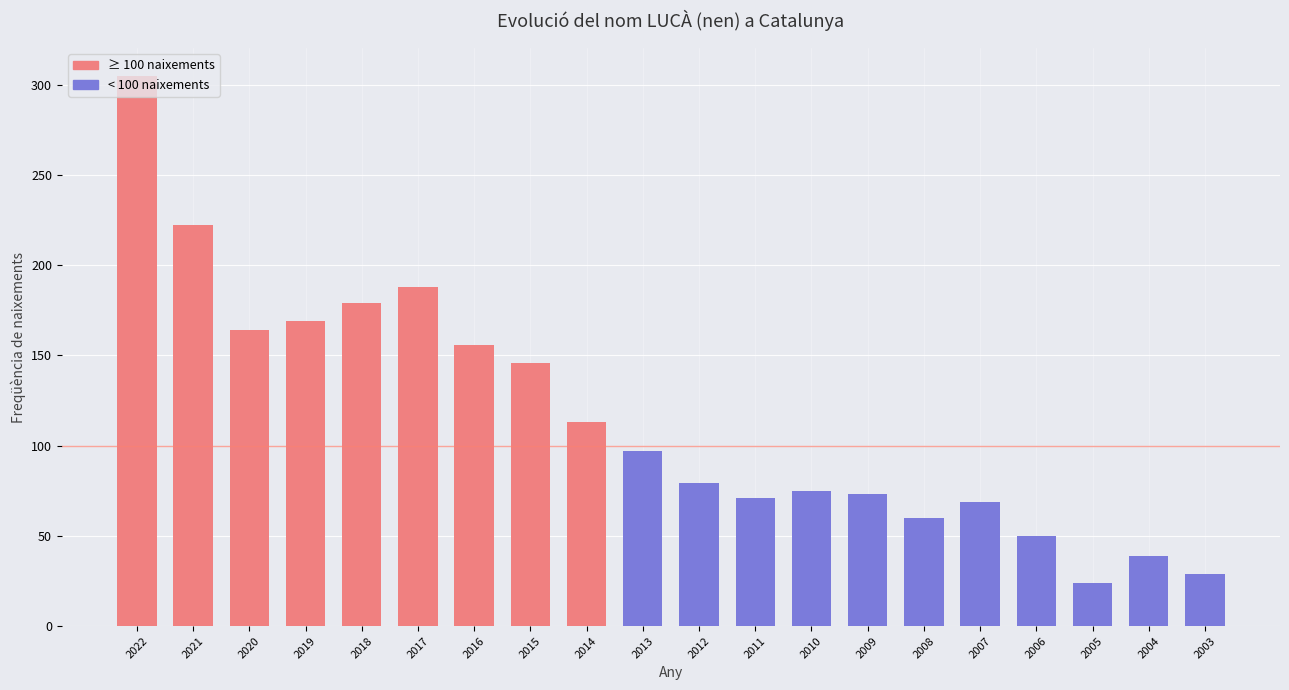

Is it true that the value at 2009 is 108?

False